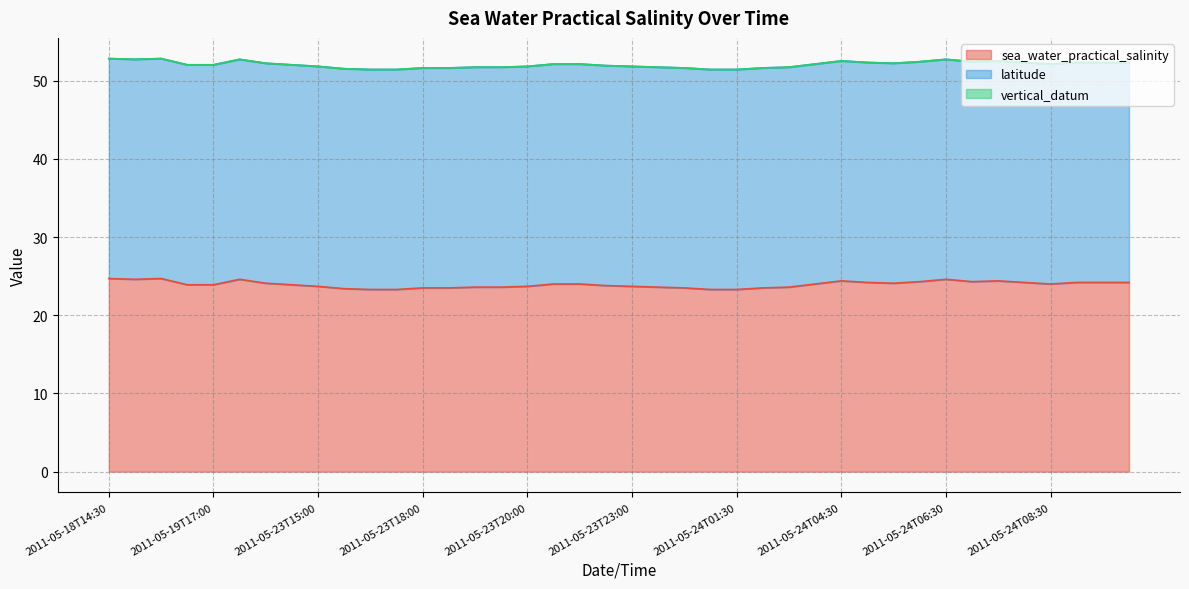

In sea_water_practical_salinity, how many points are lower than both neighbors (excluding endpoints)?

4